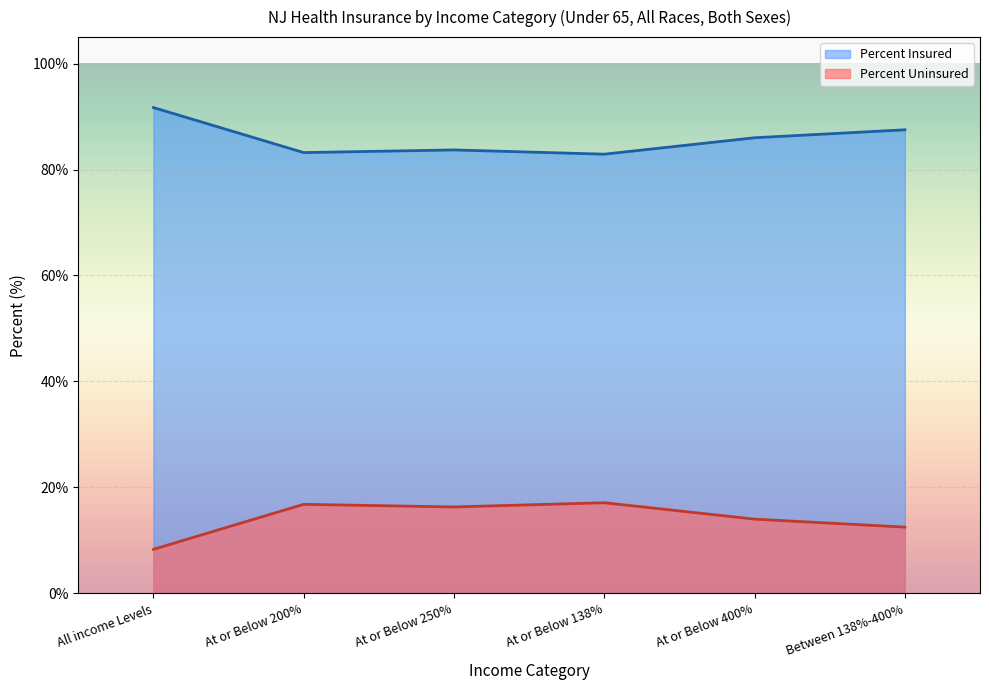

What are all the series names shown in the legend?

Percent Insured, Percent Uninsured